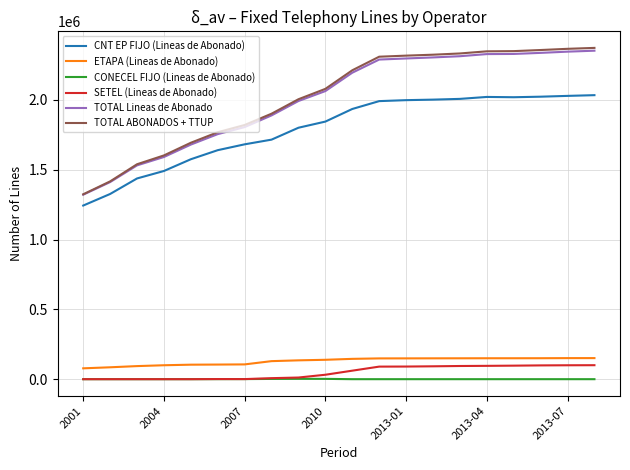

Which series has the largest range (max minus min)?

TOTAL ABONADOS + TTUP